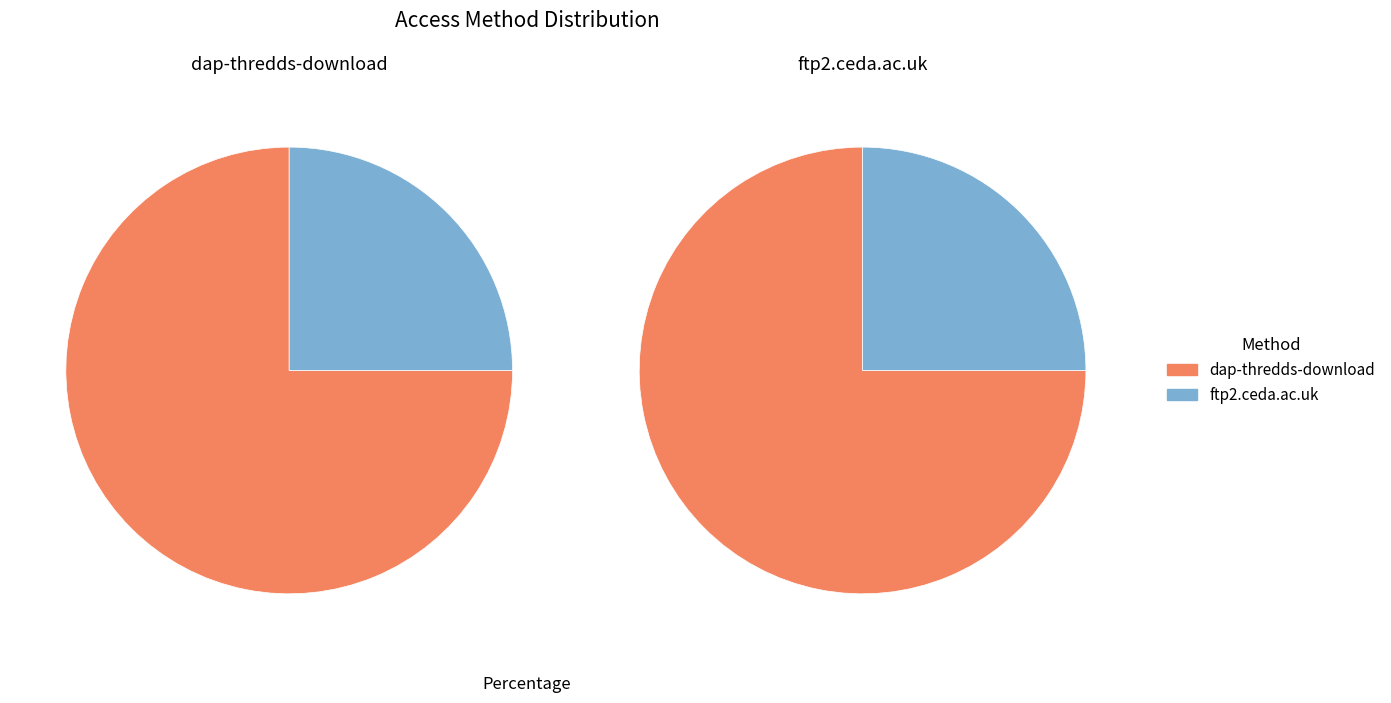

To the nearest percent, what is the average slice percentage?

50%